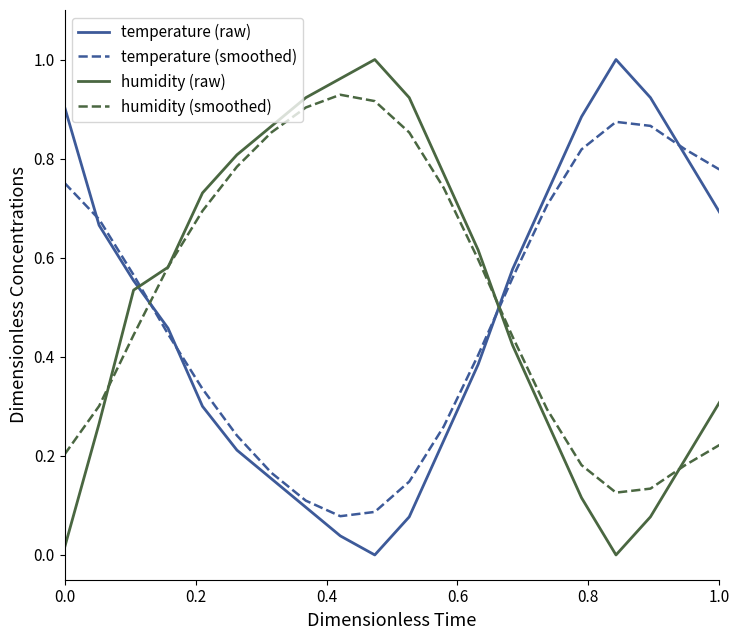

How many intersections are there between humidity (raw) and temperature (smoothed)?

2